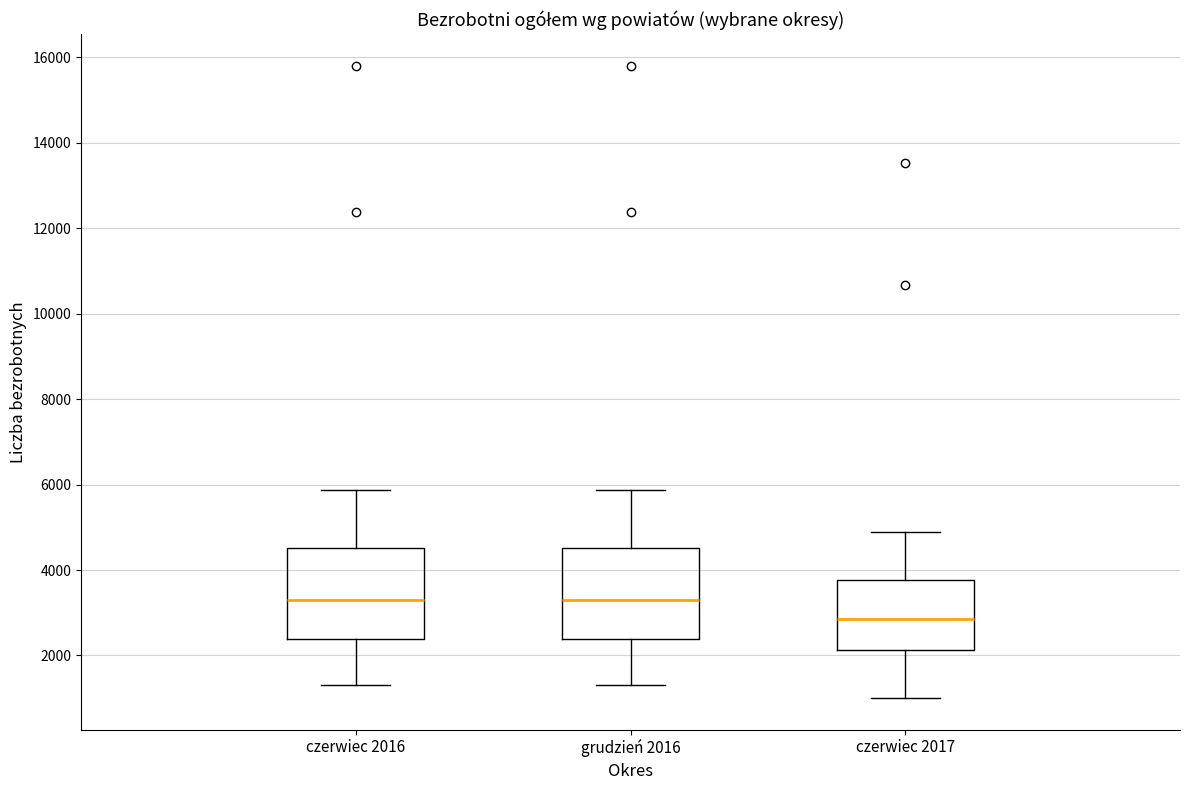

Reading left to right, transcribe this box plot: for each box, give where its median line is, the range the box spans, and where its two whiskers end, as read against the y-axis. The values are not printed on the chart, so give them approximately, as read against the axis.

czerwiec 2016: median 3400, box 2400 to 4600, whiskers 1400 to 5800
grudzień 2016: median 3400, box 2400 to 4600, whiskers 1400 to 5800
czerwiec 2017: median 2800, box 2200 to 3800, whiskers 1000 to 4800